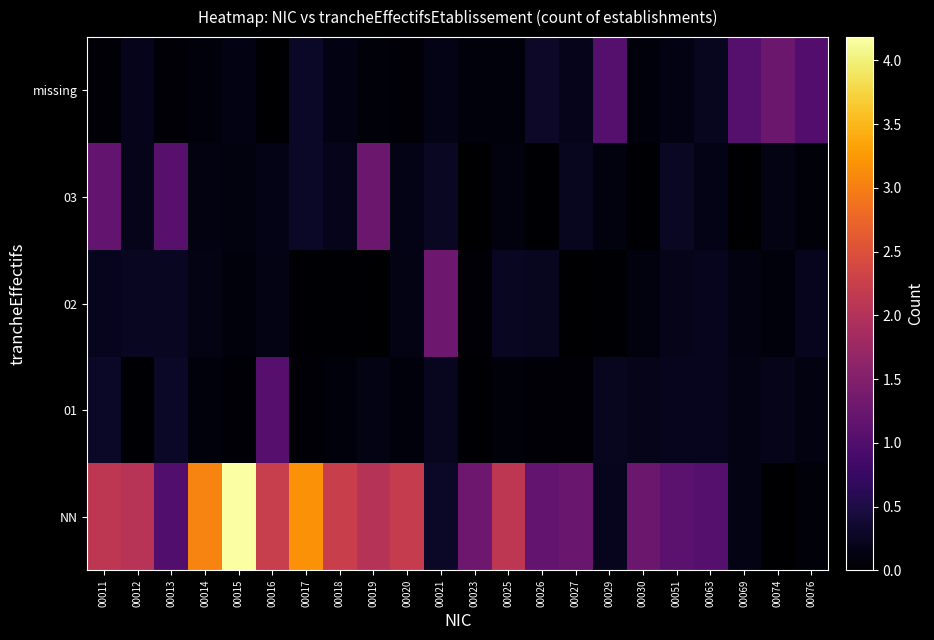

Rank the series by their maximum value, from highest to lowest.

NN, 02, 03, missing, 01